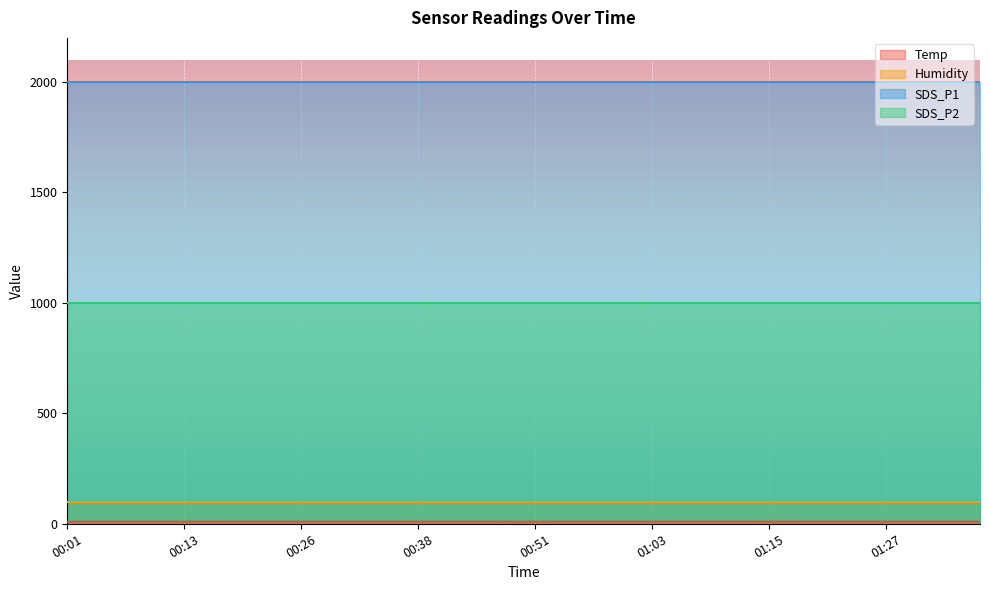

Which series changed the most between 00:36 and 00:56?

Temp